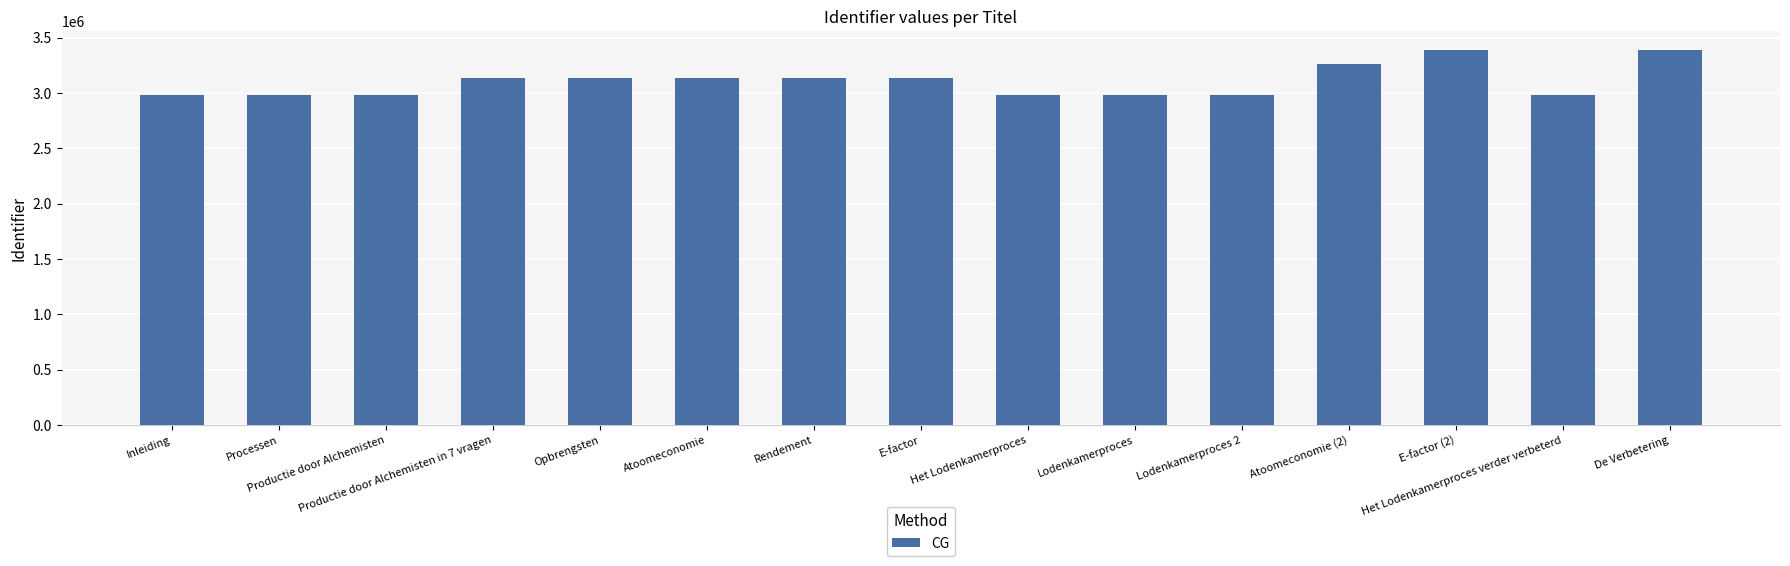

How many bars are there in total?

15